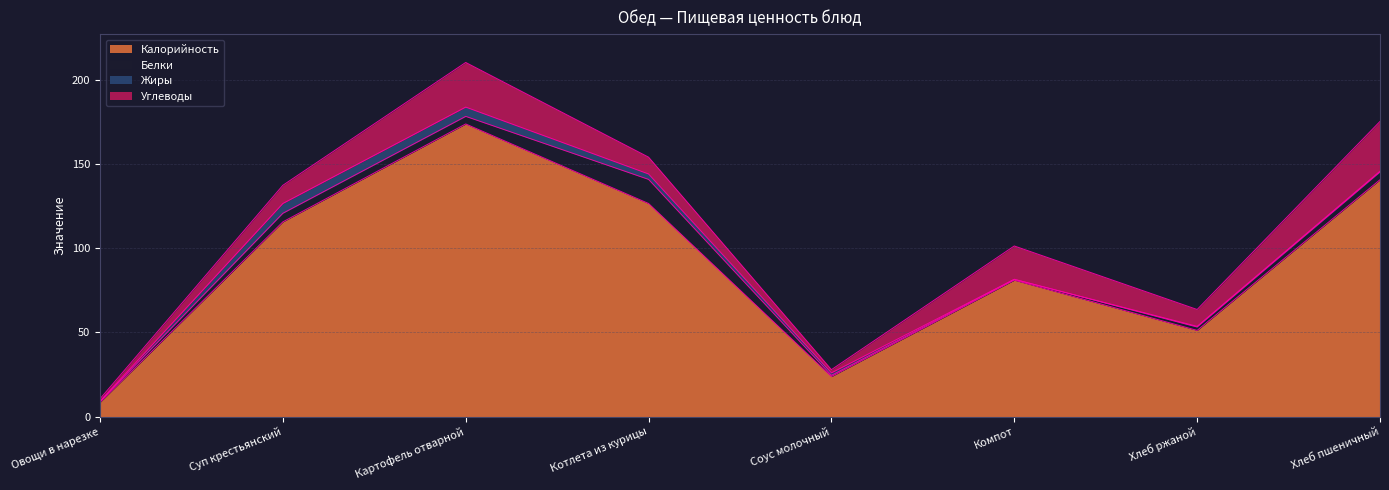

What is the label of the 2nd point from the right?

Хлеб ржаной